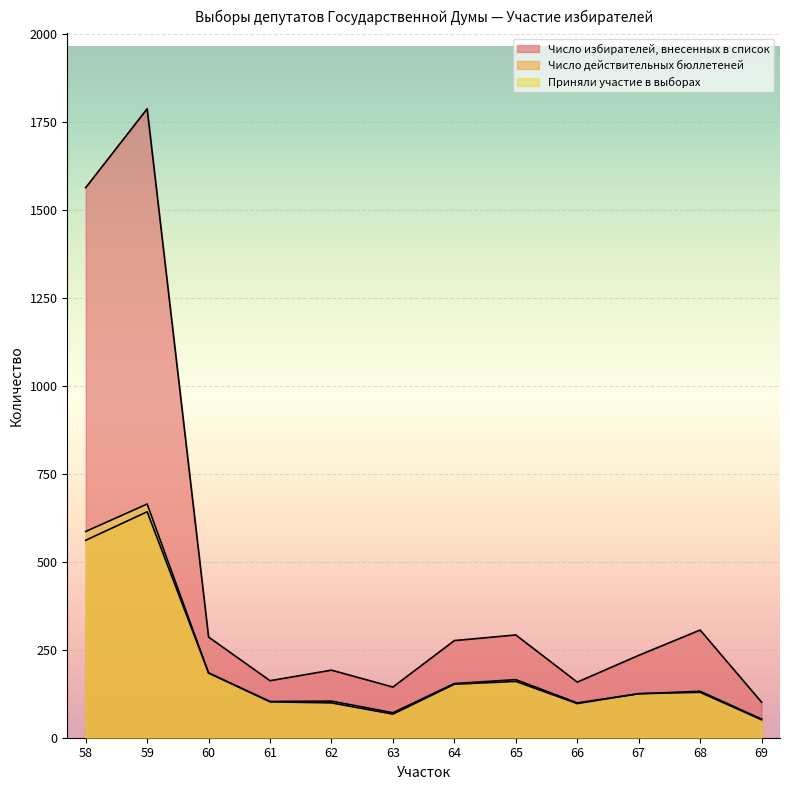

List the labels in order of Число действительных бюллетеней value, largest first.

59, 58, 60, 65, 64, 68, 67, 61, 62, 66, 63, 69